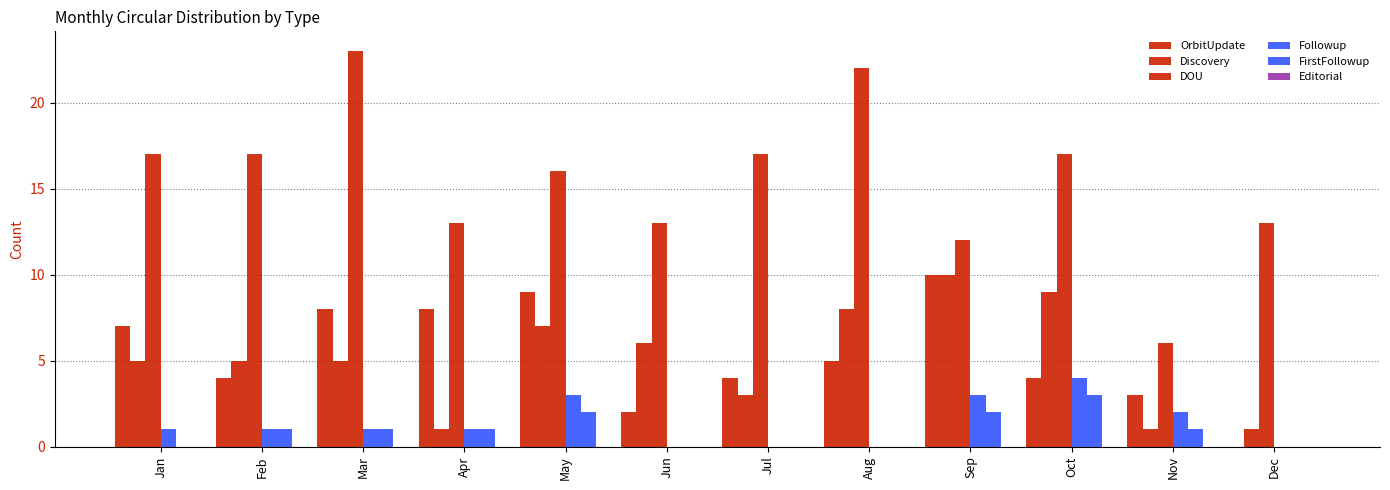

Reading right to left, what are all the values shown in this chart?

OrbitUpdate: Dec=0	Nov=3	Oct=4	Sep=10	Aug=5	Jul=4	Jun=2	May=9	Apr=8	Mar=8	Feb=4	Jan=7
Discovery: Dec=1	Nov=1	Oct=9	Sep=10	Aug=8	Jul=3	Jun=6	May=7	Apr=1	Mar=5	Feb=5	Jan=5
DOU: Dec=13	Nov=6	Oct=17	Sep=12	Aug=22	Jul=17	Jun=13	May=16	Apr=13	Mar=23	Feb=17	Jan=17
Followup: Dec=0	Nov=2	Oct=4	Sep=3	Aug=0	Jul=0	Jun=0	May=3	Apr=1	Mar=1	Feb=1	Jan=1
FirstFollowup: Dec=0	Nov=1	Oct=3	Sep=2	Aug=0	Jul=0	Jun=0	May=2	Apr=1	Mar=1	Feb=1	Jan=0
Editorial: Dec=0	Nov=0	Oct=0	Sep=0	Aug=0	Jul=0	Jun=0	May=0	Apr=0	Mar=0	Feb=0	Jan=0